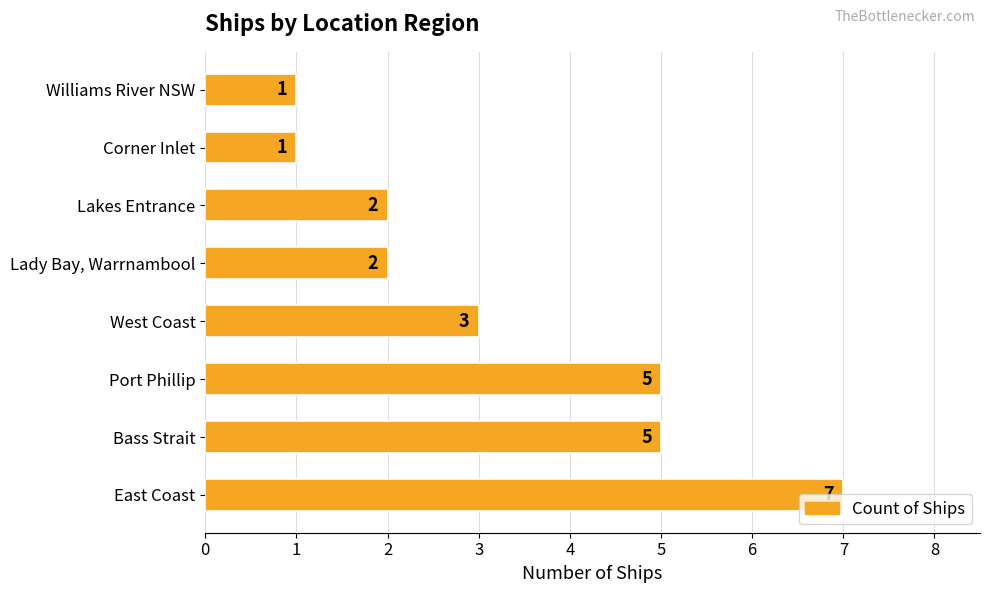

How many bars are there in total?

8